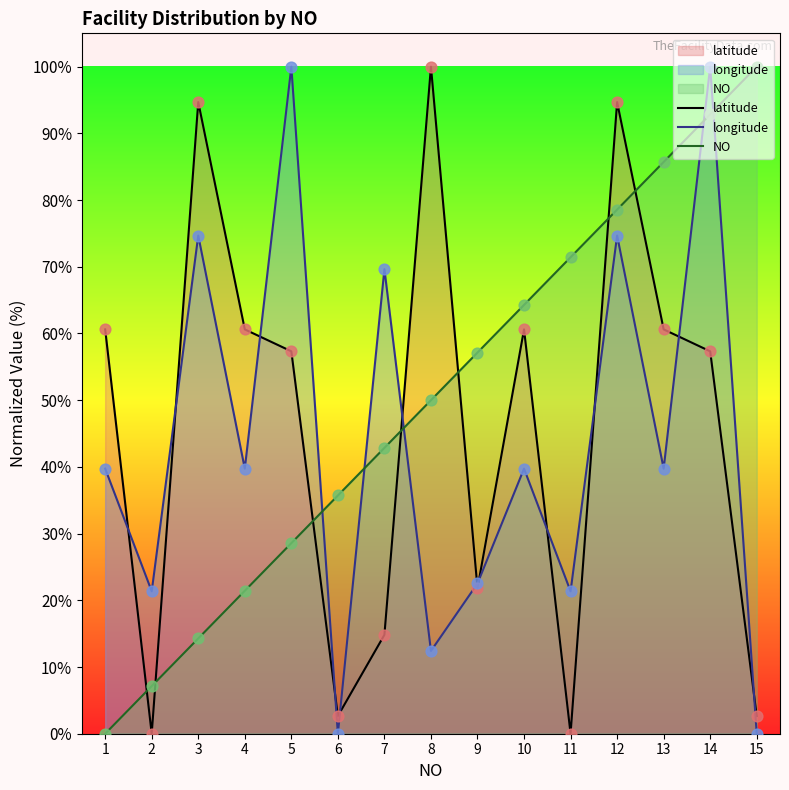

Is the value of latitude at 7 greater than the value of NO at 2?

Yes